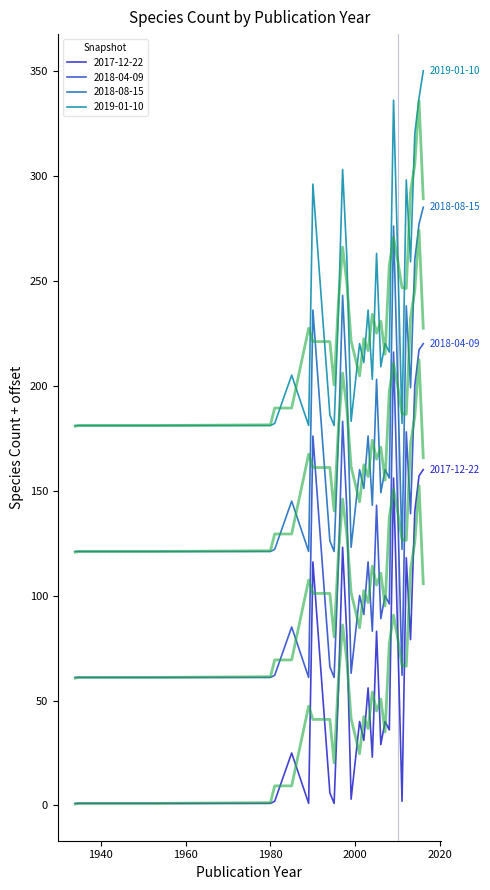

How many lines are shown in the chart?

8